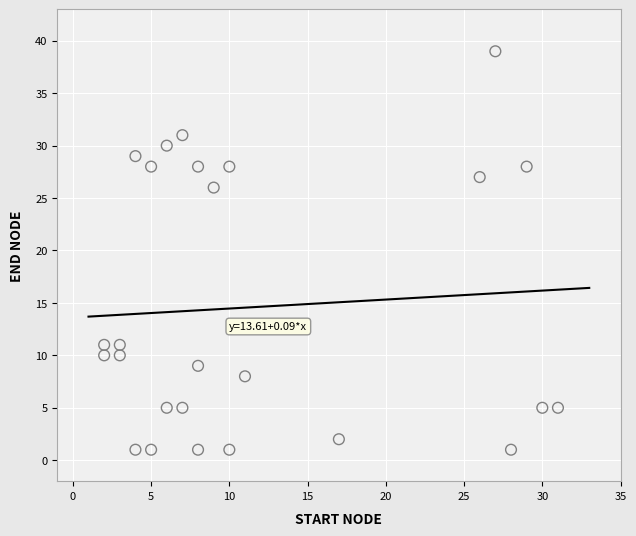

What is the range of Y values (max minus min)?

38